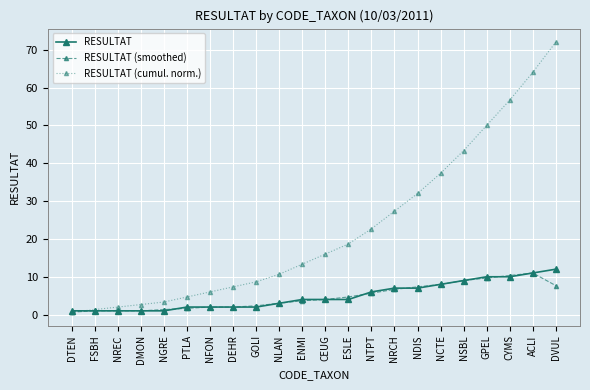

What position from the left is CYMS?

20